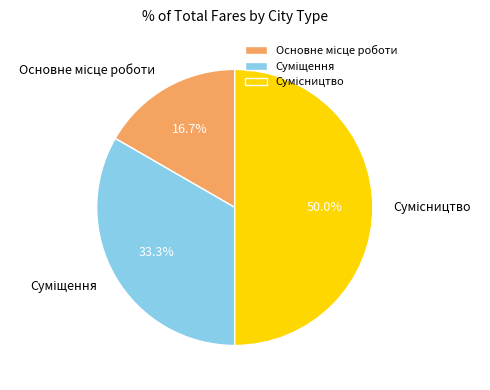

Combined, what portion of the pie is Суміщення and Основне місце роботи?

50.0%